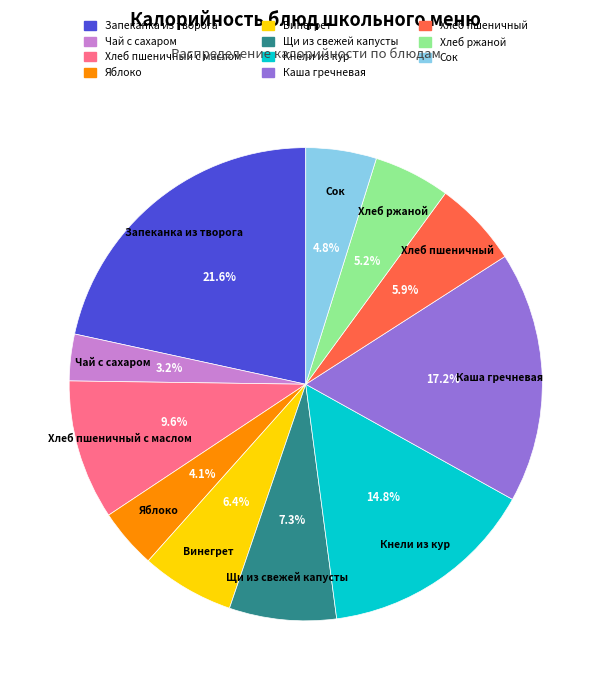

To the nearest percent, what percentage of the pie is Хлеб ржаной?

5%